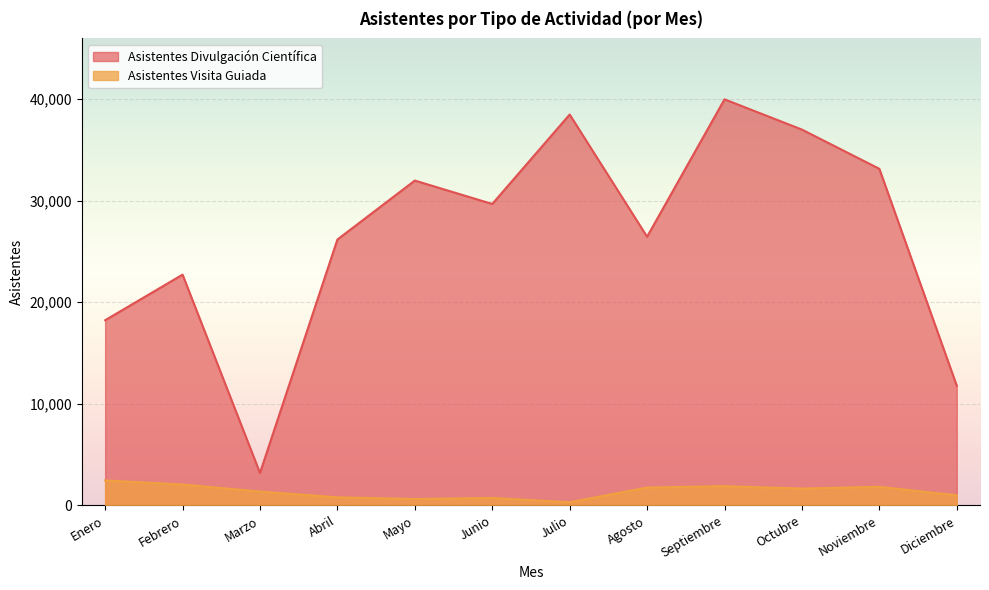

How many values in the Asistentes Divulgación Científica series are below 29667?

6